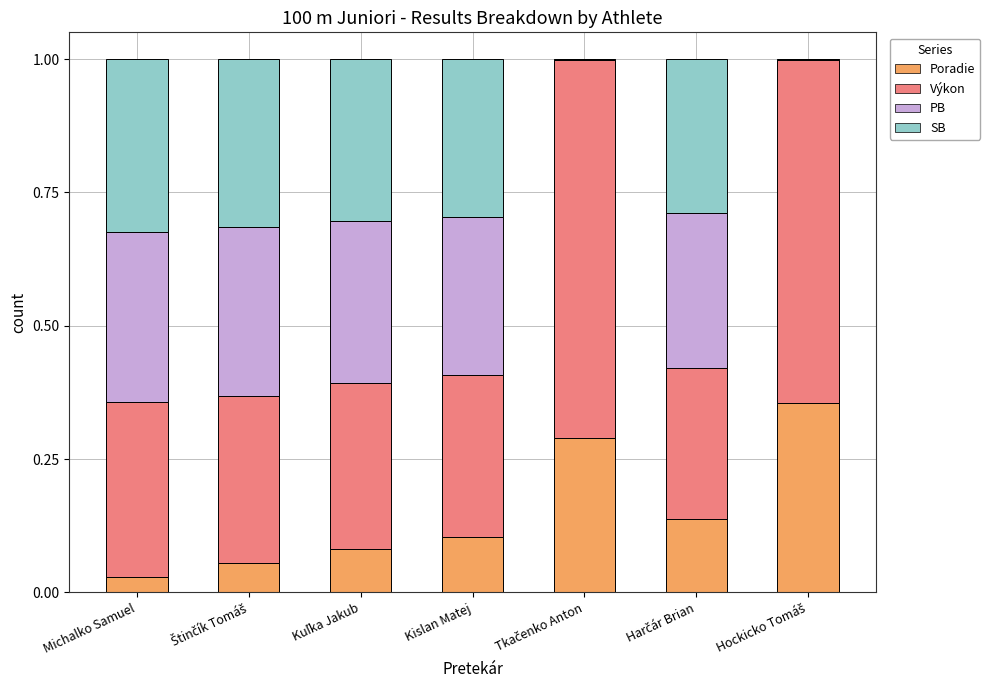

The Poradie series shows 0.0 at Michalko Samuel. True or false?

True